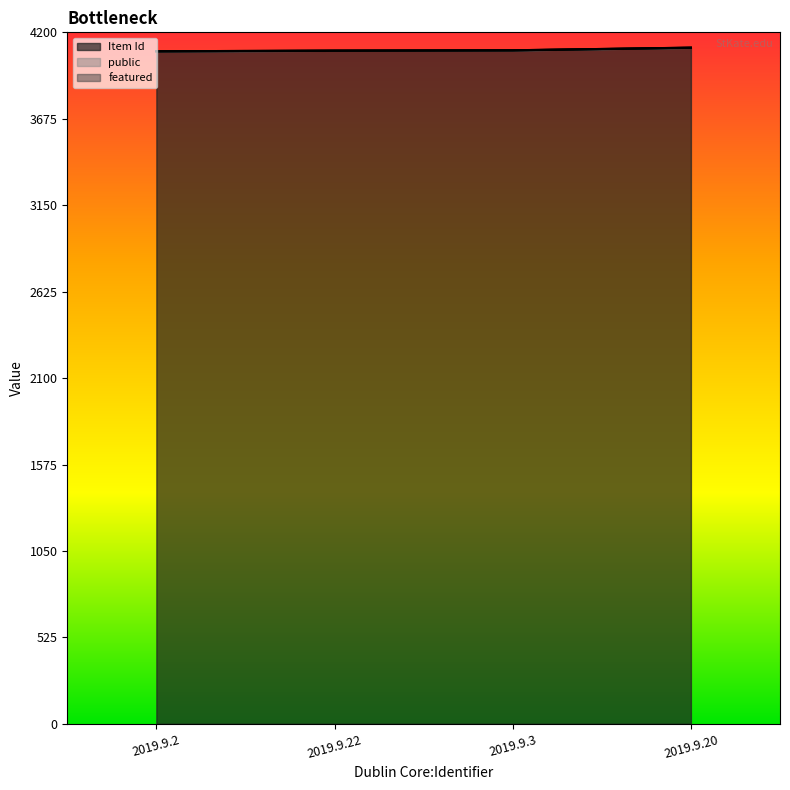

The featured series shows 0 at 2019.9.3. True or false?

True